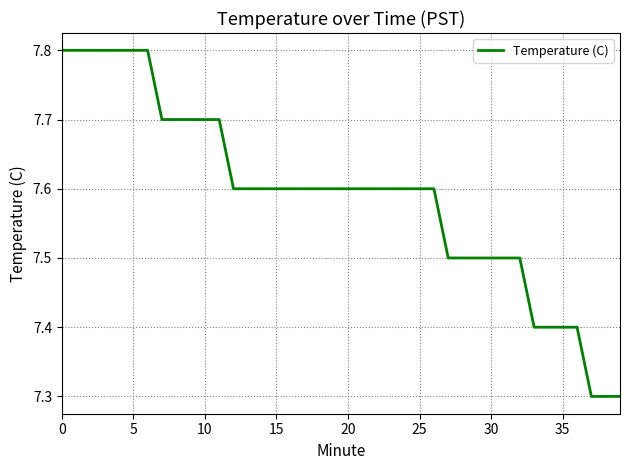

What is the smallest value displayed?

7.3